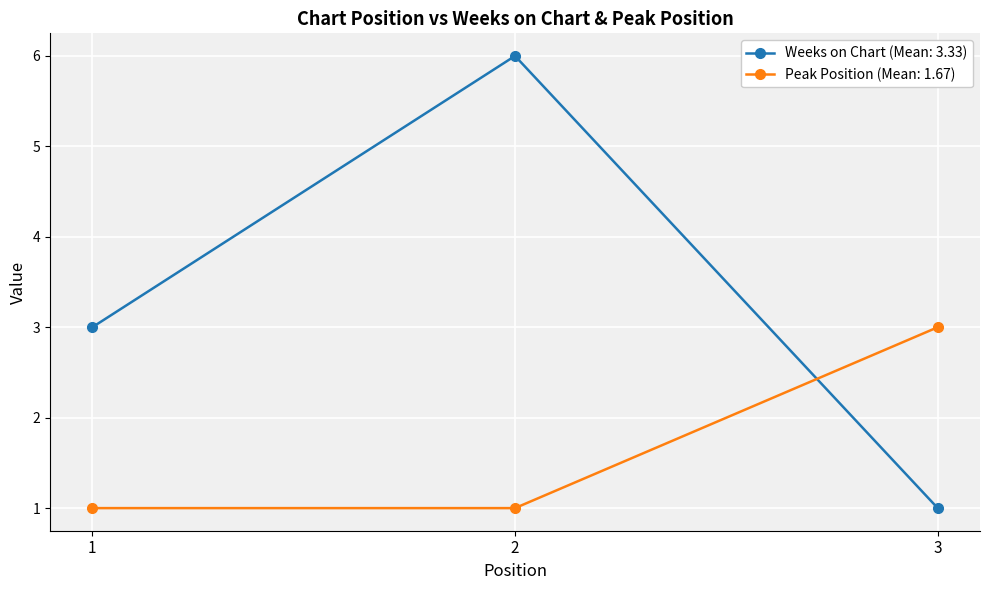

Which category has the lowest value in the Weeks on Chart (Mean: 3.33) series?

3